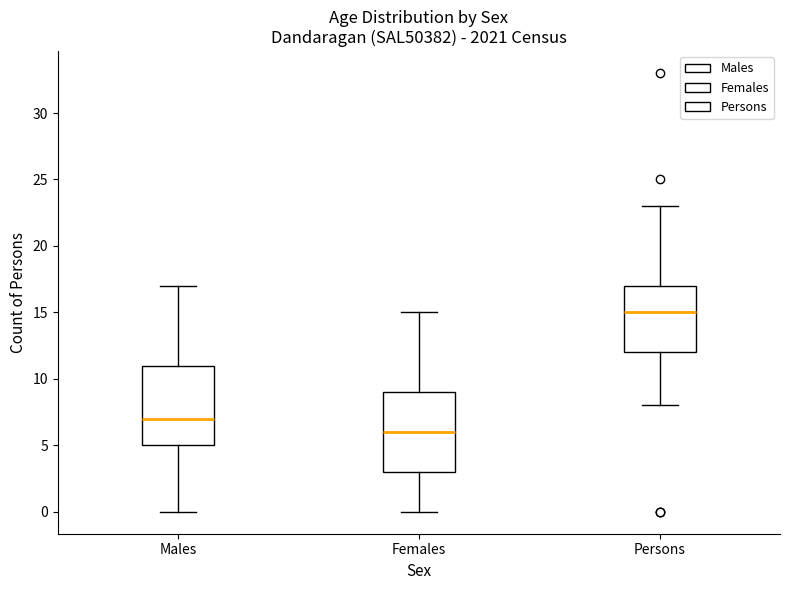

Reading left to right, read every box against the y-axis: the position of its median line, the range the box covers, and the ends of its whiskers. The values are not printed on the chart, so give them approximately, as read against the axis.

Males: median 7, box 5 to 11, whiskers 0 to 17
Females: median 6, box 3 to 9, whiskers 0 to 15
Persons: median 15, box 12 to 17, whiskers 8 to 23